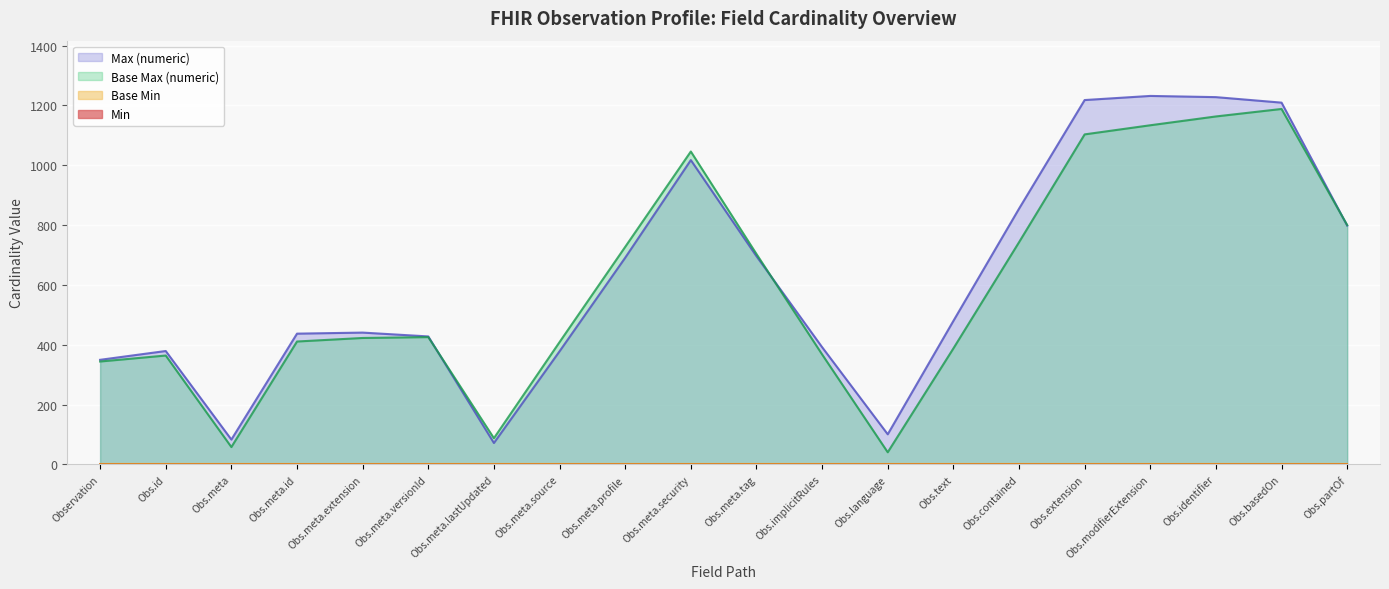

What is the minimum value for Base Max (numeric)?

40.4